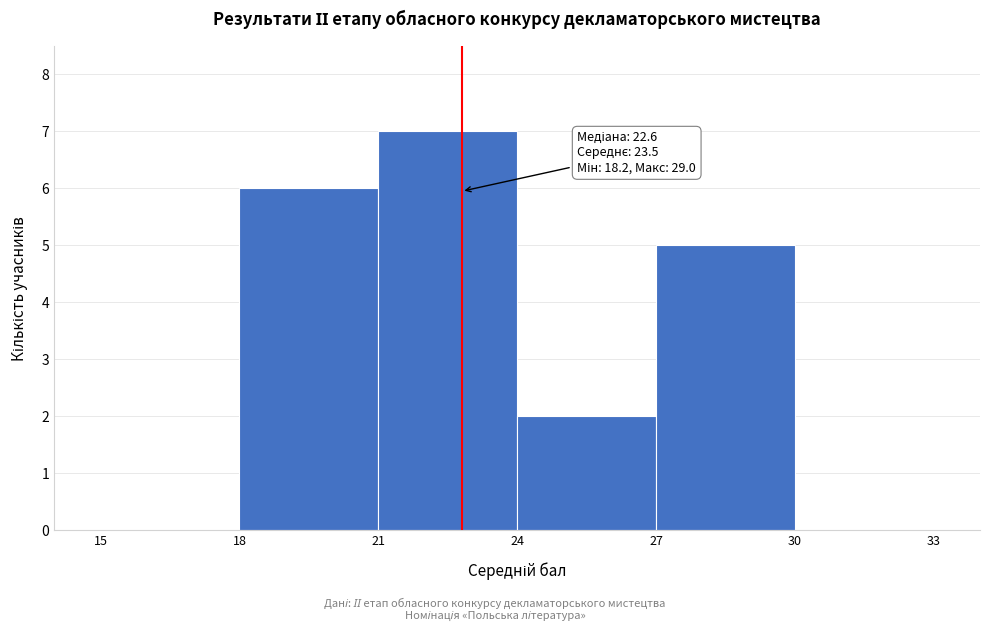

Over which range of the x-axis is the bar tallest?

21 to 24